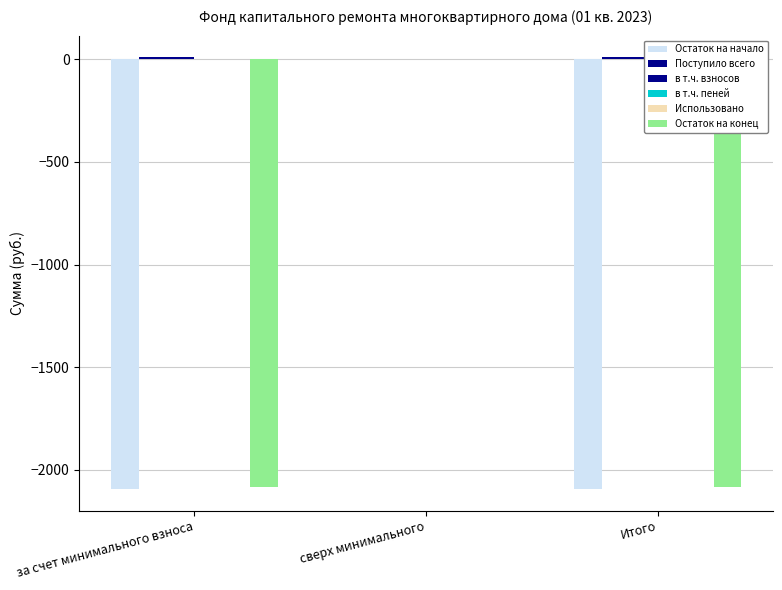

True or false: Использовано has a value of 0.0 at Итого.

True